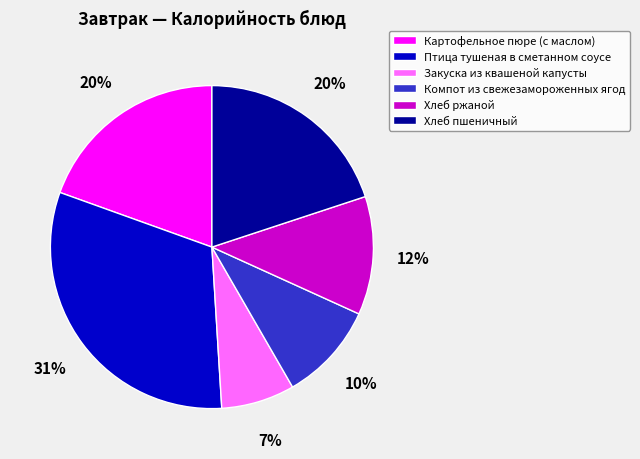

Which category has the biggest portion of the pie?

Птица тушеная в сметанном соусе